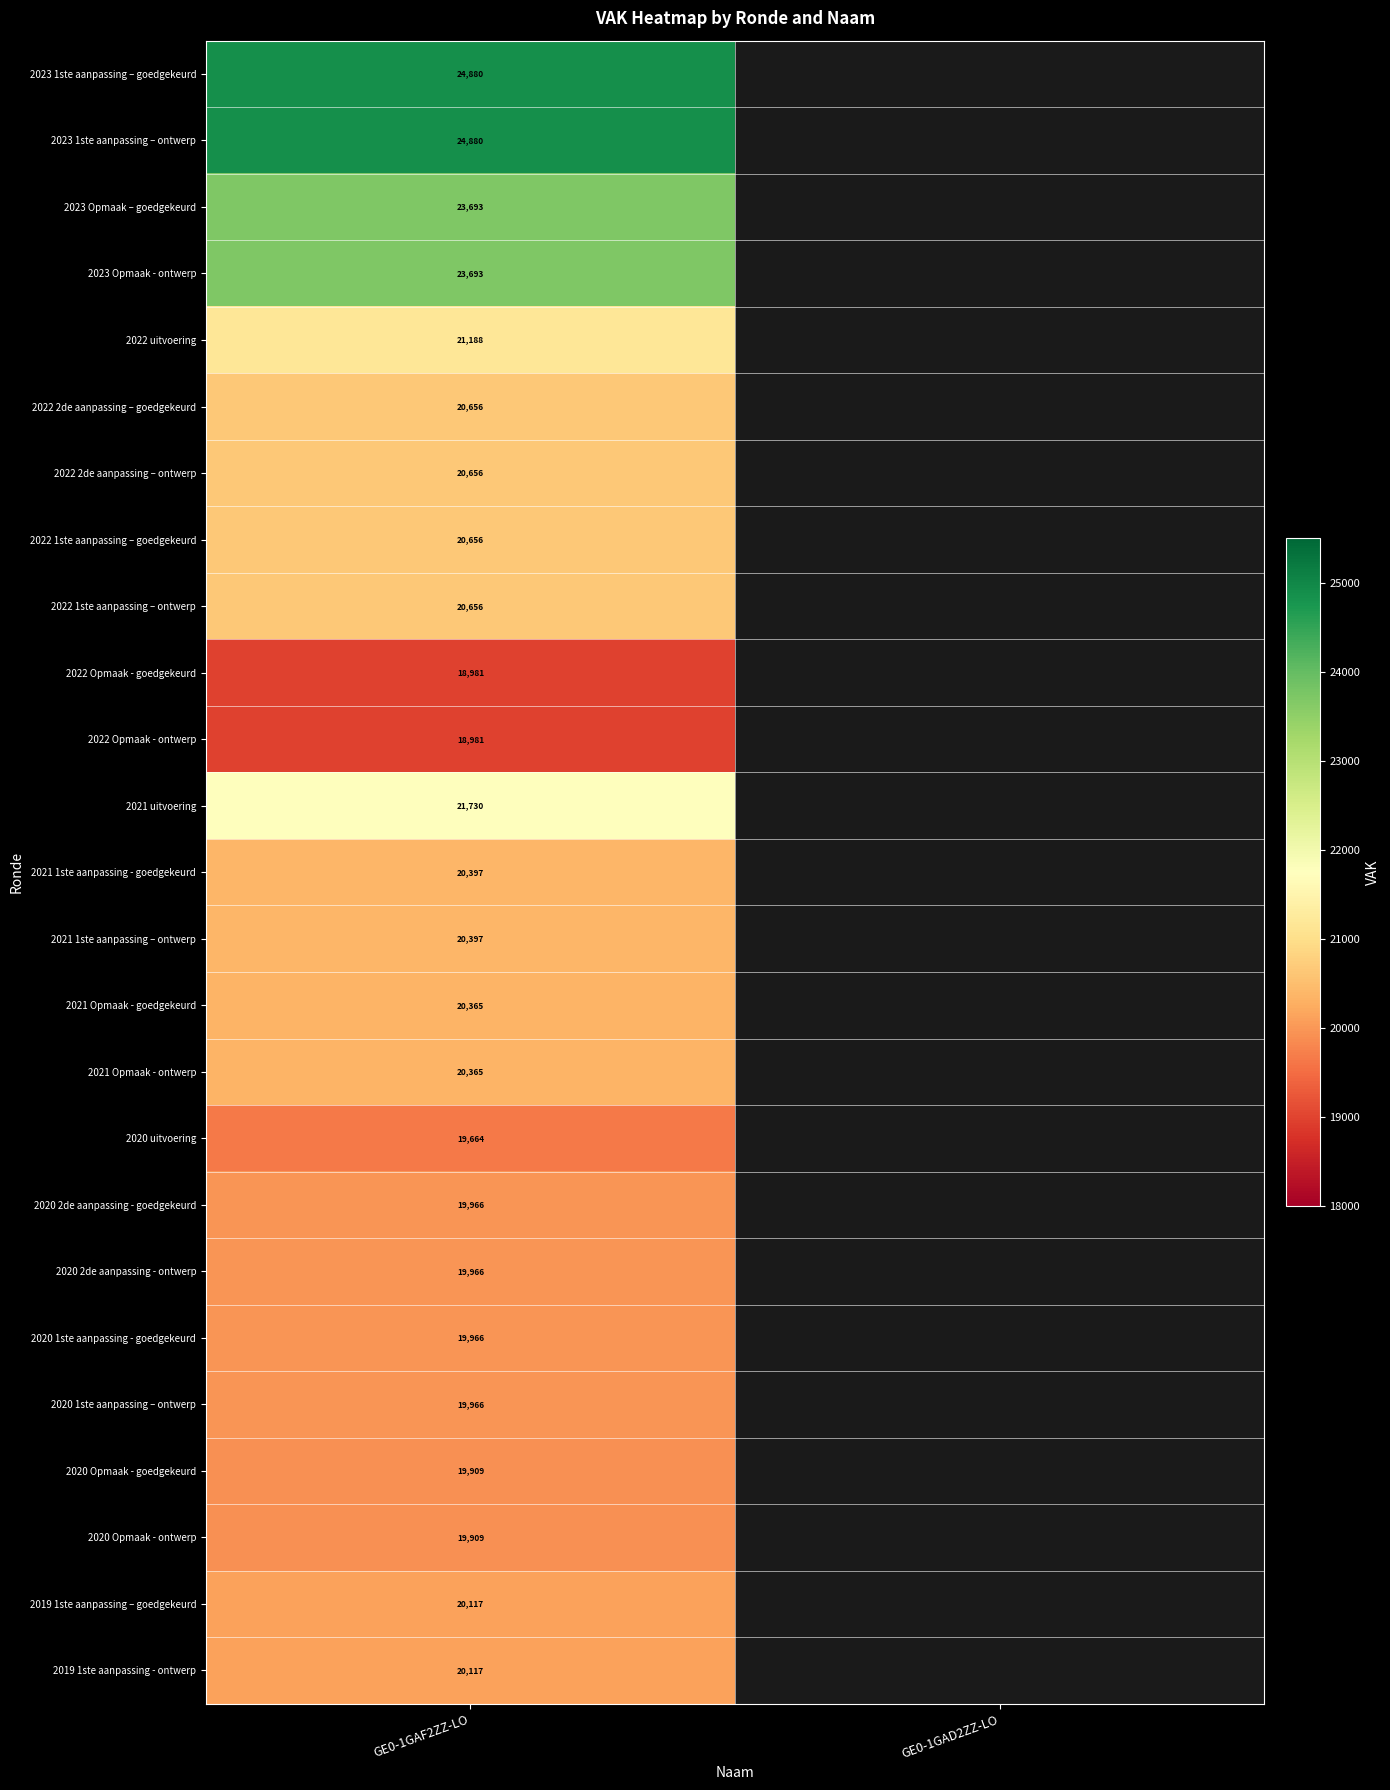

The 2022 Opmaak - ontwerp series shows 12221 at GE0-1GAF2ZZ-LO. True or false?

False